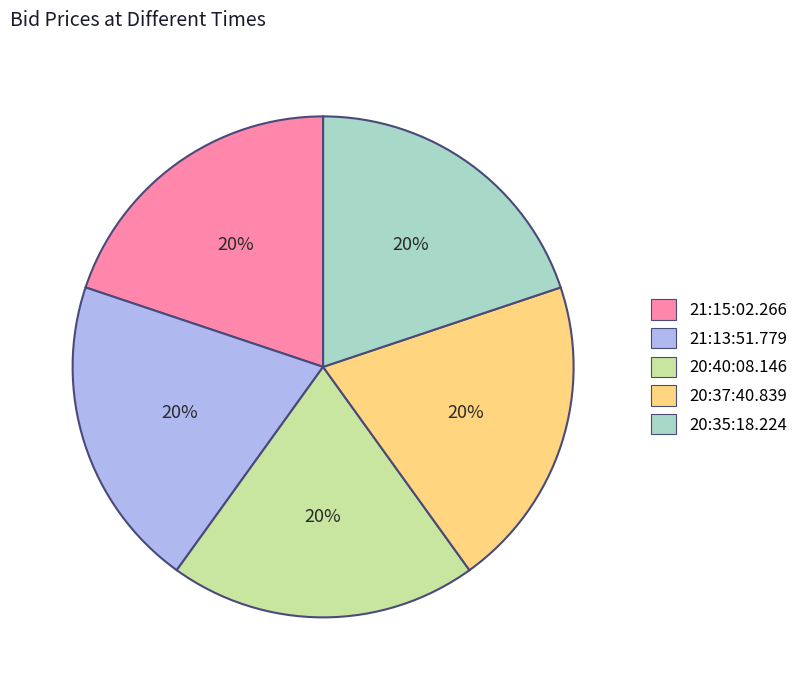

To the nearest percent, what portion does 20:40:08.146 represent?

20%